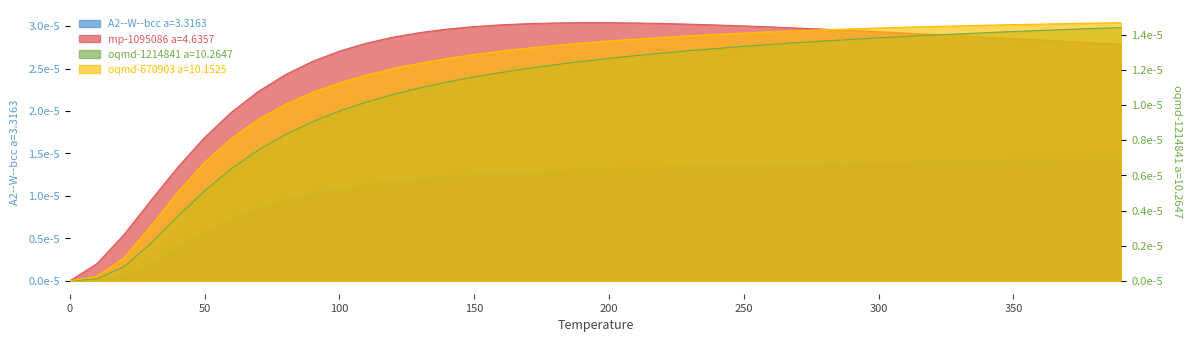

Reading left to right, transcribe all the data shown in this chart.

A2--W--bcc a=3.3163: 0.0	0.0	0.0	0.0	0.0	0.0	0.0	0.0	0.0	0.0	0.0	0.0	0.0	0.0	0.0	0.0	0.0	0.0	0.0	0.0	0.0	0.0	0.0	0.0	0.0	0.0	0.0	0.0	0.0	0.0	0.0	0.0	0.0	0.0	0.0	0.0	0.0	0.0	0.0	0.0
mp-1095086 a=4.6357: 0.0	0.0	0.0	0.0	0.0	0.0	0.0	0.0	0.0	0.0	0.0	0.0	0.0	0.0	0.0	0.0	0.0	0.0	0.0	0.0	0.0	0.0	0.0	0.0	0.0	0.0	0.0	0.0	0.0	0.0	0.0	0.0	0.0	0.0	0.0	0.0	0.0	0.0	0.0	0.0
oqmd-1214841 a=10.2647: 0.0	0.0	0.0	0.0	0.0	0.0	0.0	0.0	0.0	0.0	0.0	0.0	0.0	0.0	0.0	0.0	0.0	0.0	0.0	0.0	0.0	0.0	0.0	0.0	0.0	0.0	0.0	0.0	0.0	0.0	0.0	0.0	0.0	0.0	0.0	0.0	0.0	0.0	0.0	0.0
oqmd-670903 a=10.1525: 0.0	0.0	0.0	0.0	0.0	0.0	0.0	0.0	0.0	0.0	0.0	0.0	0.0	0.0	0.0	0.0	0.0	0.0	0.0	0.0	0.0	0.0	0.0	0.0	0.0	0.0	0.0	0.0	0.0	0.0	0.0	0.0	0.0	0.0	0.0	0.0	0.0	0.0	0.0	0.0